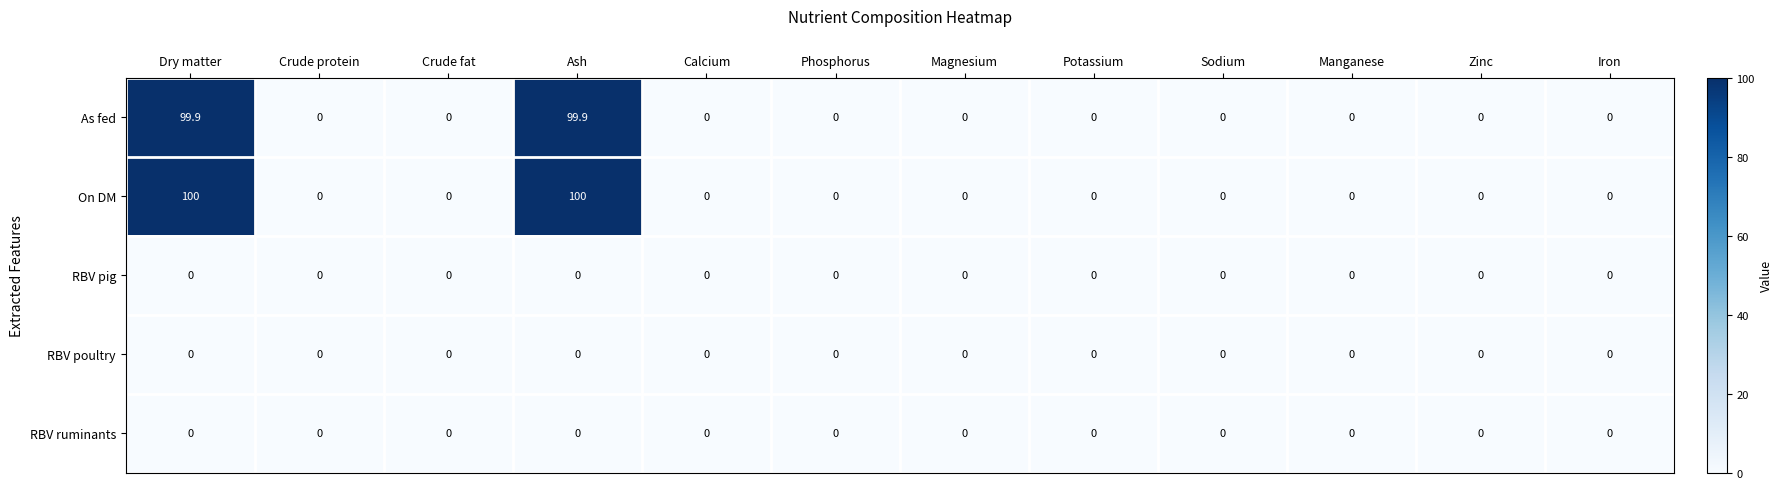

What is the difference between the second highest and second lowest values in the On DM series?

100.0